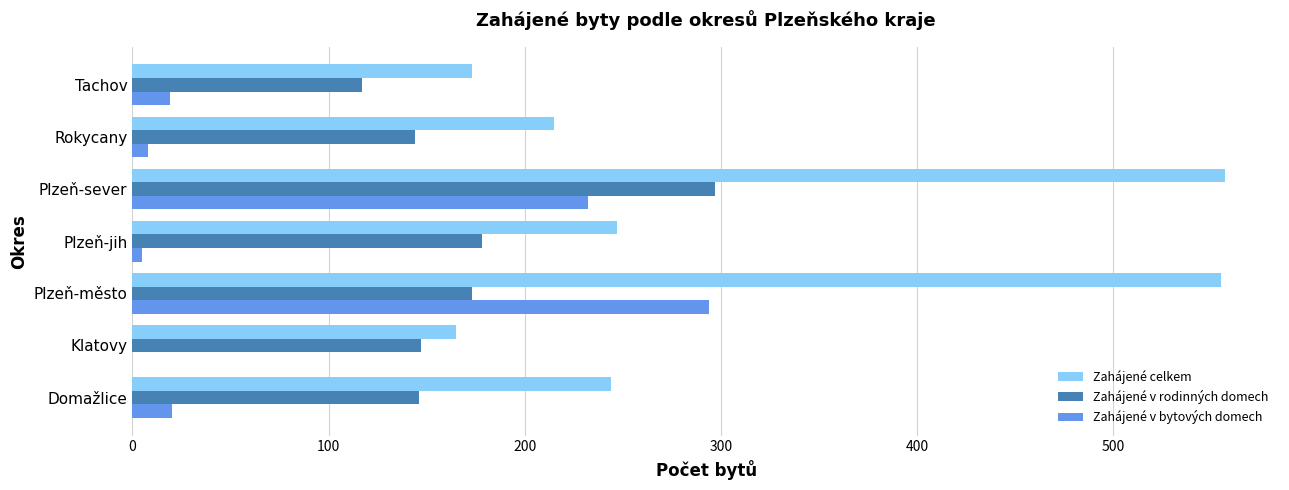

The value of Zahájené v rodinných domech at Plzeň-sever is 111. True or false?

False